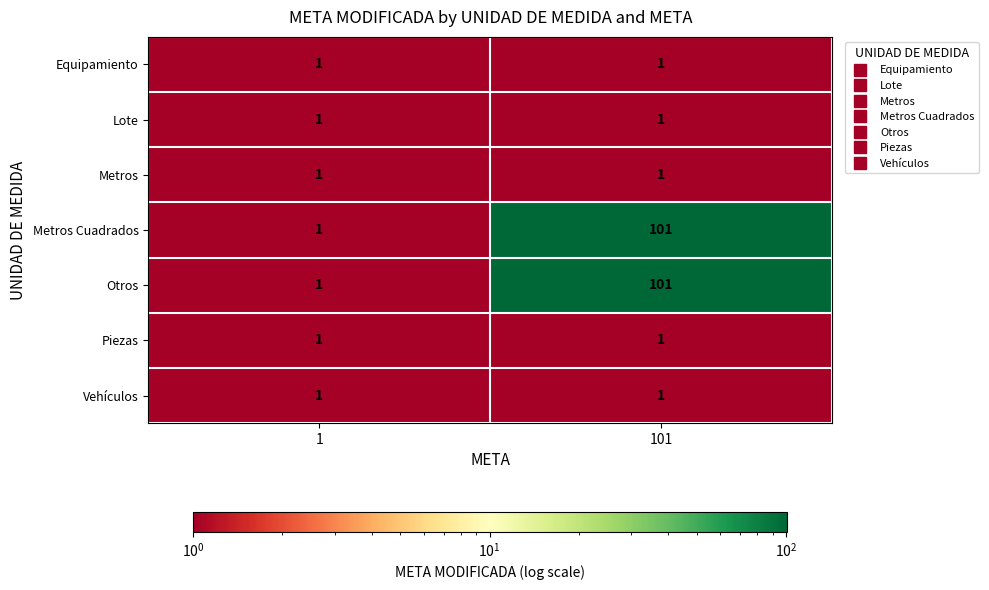

What is the average value of the Otros series?

51